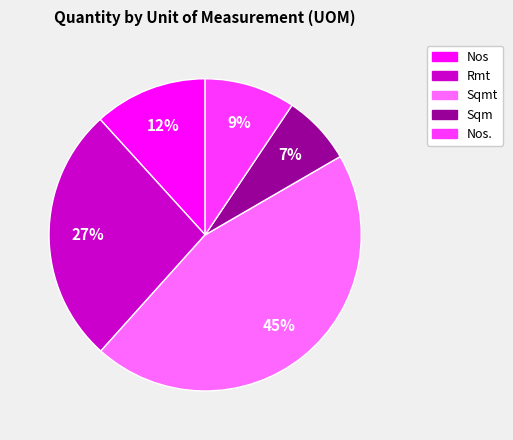

To the nearest percent, what is the average slice percentage?

20%